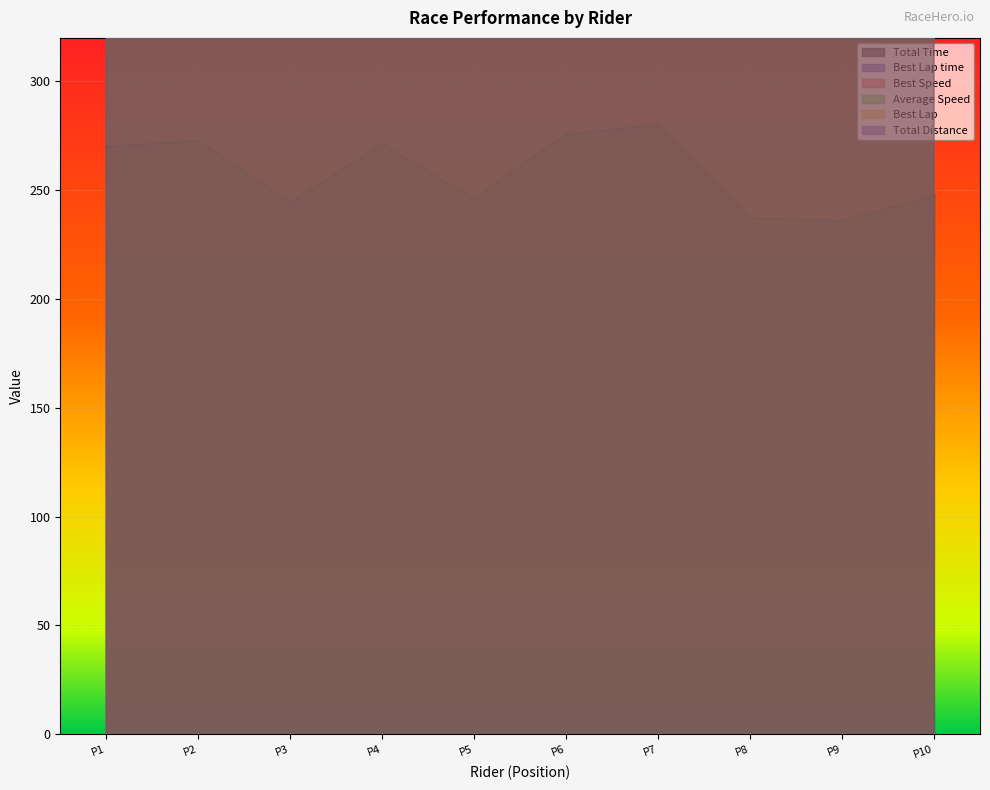

The value of Total Time at P3 is 244.3. True or false?

True